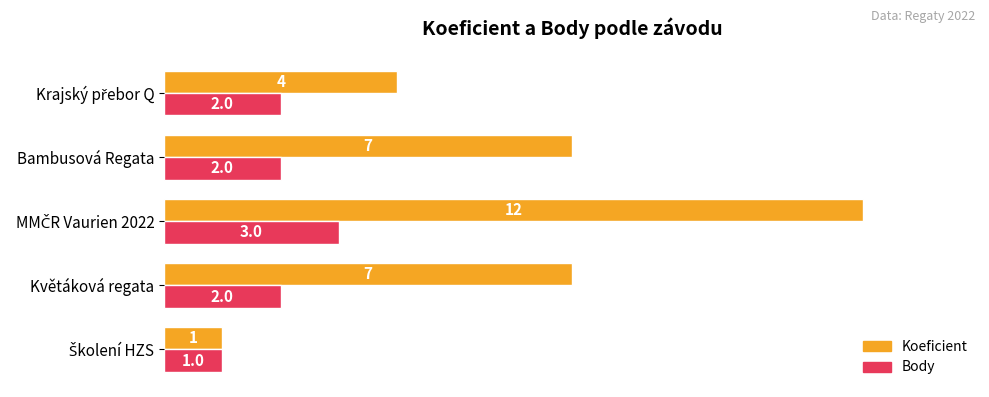

Rank the series by their average value, from lowest to highest.

Body, Koeficient